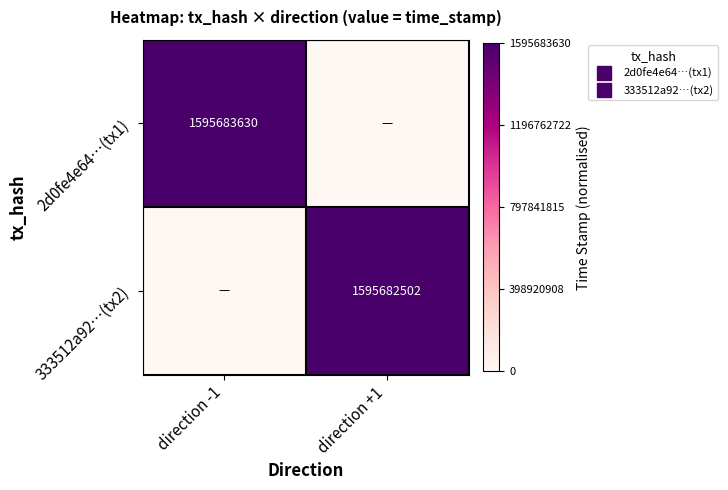

The value of 2d0fe4e64…(tx1) at direction +1 is 0.6. True or false?

False